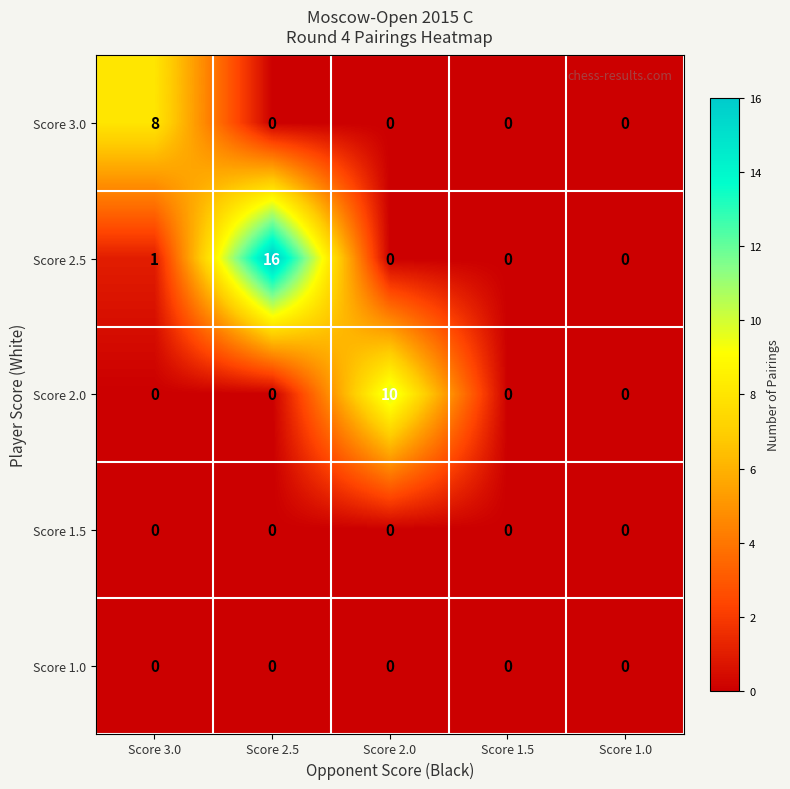

The value of Score 2.5 at Score 3.0 is 0. True or false?

False